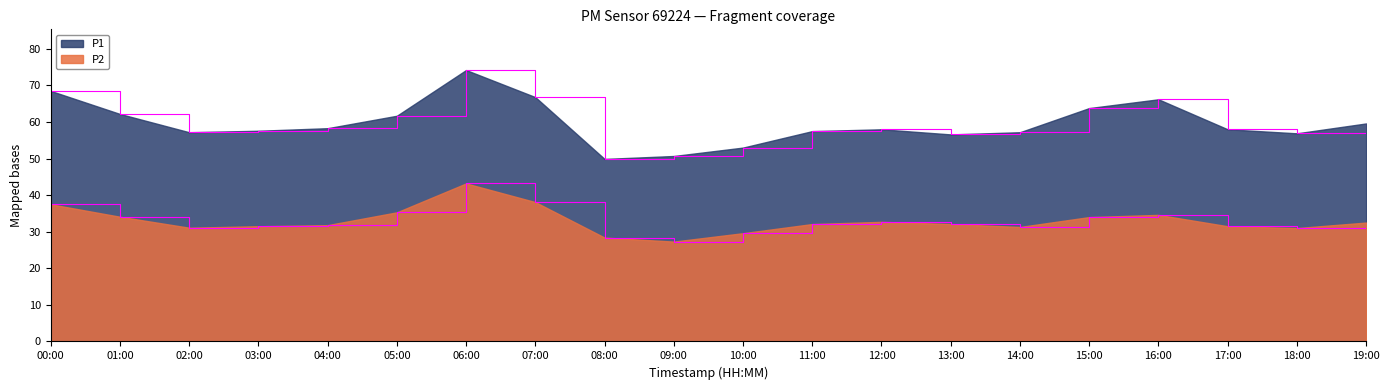

What is the difference between the P2 values at 02:00 and 04:00?

0.7